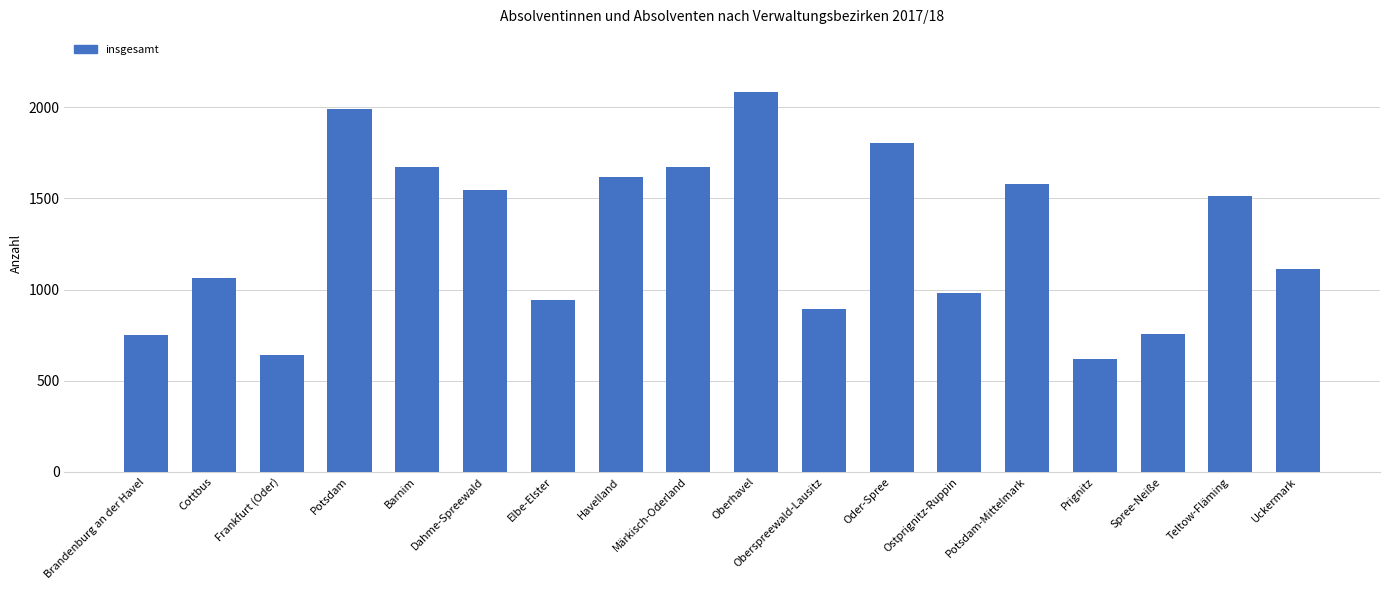

What is the value of the 14th bar from the left?

1576